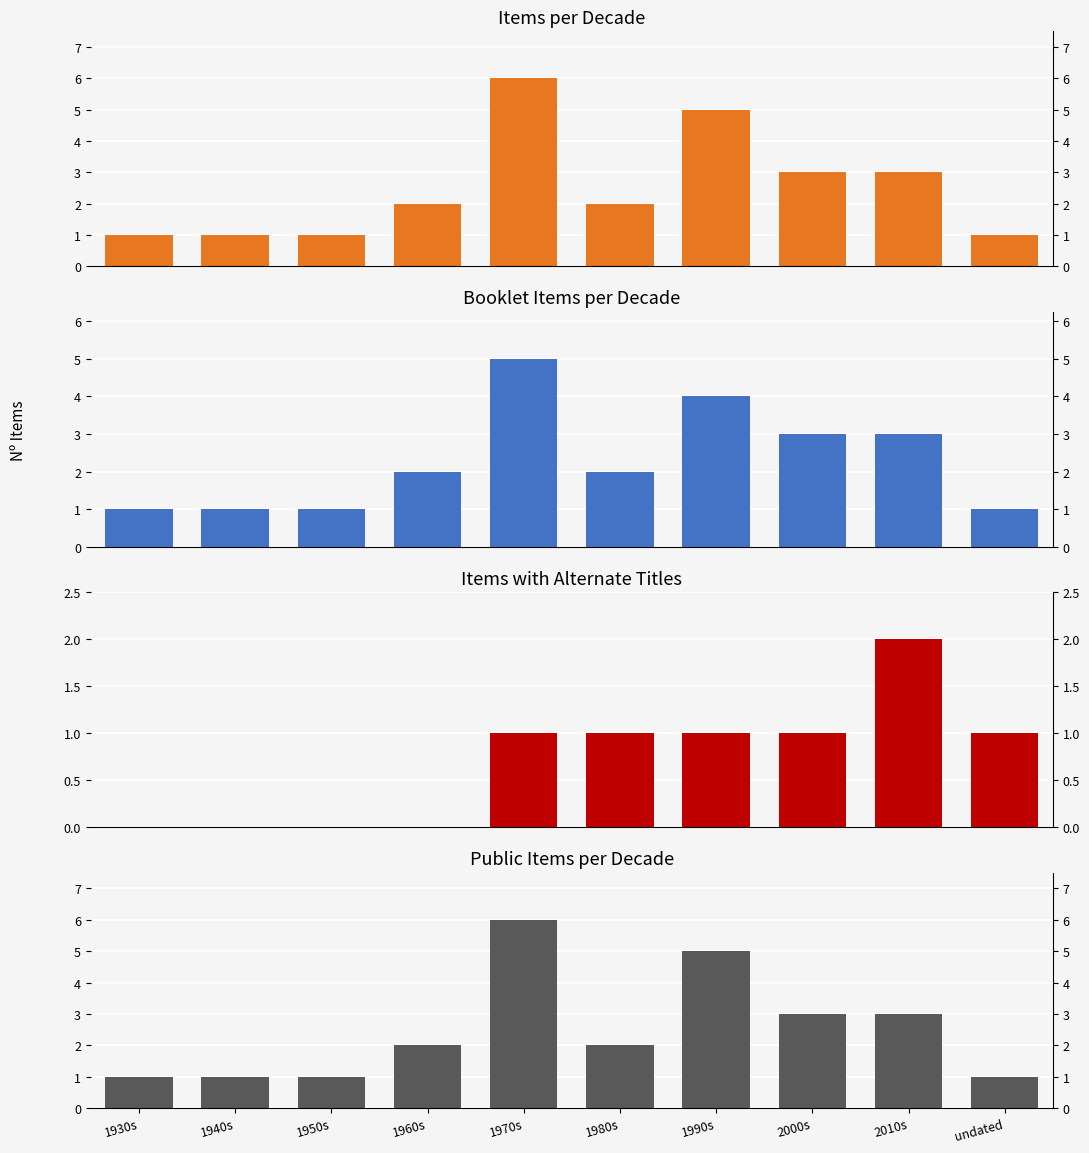

Which series has the largest range (max minus min)?

Items per Decade